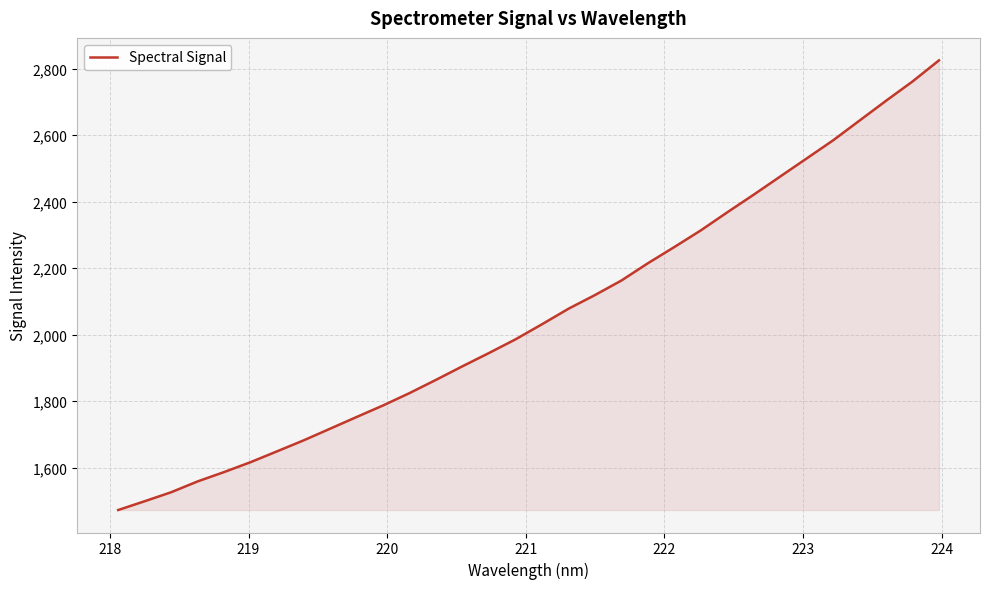

What is the smallest value displayed?

1472.2